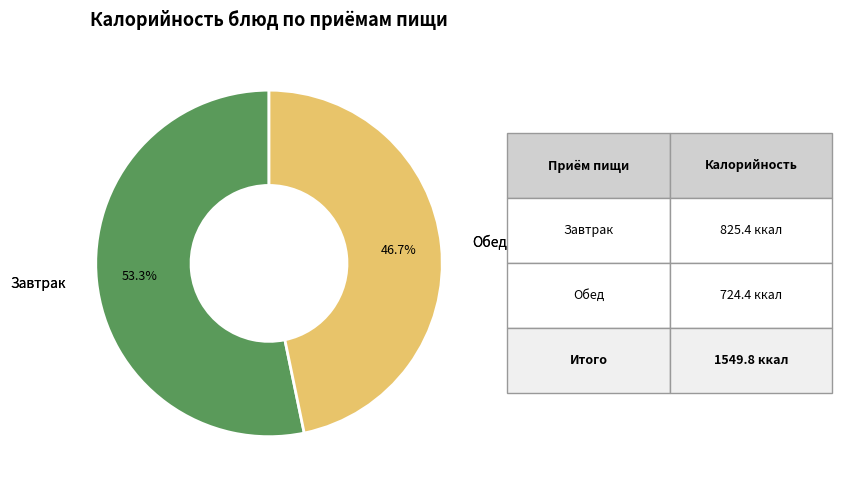

Does any single category account for the majority?

Yes